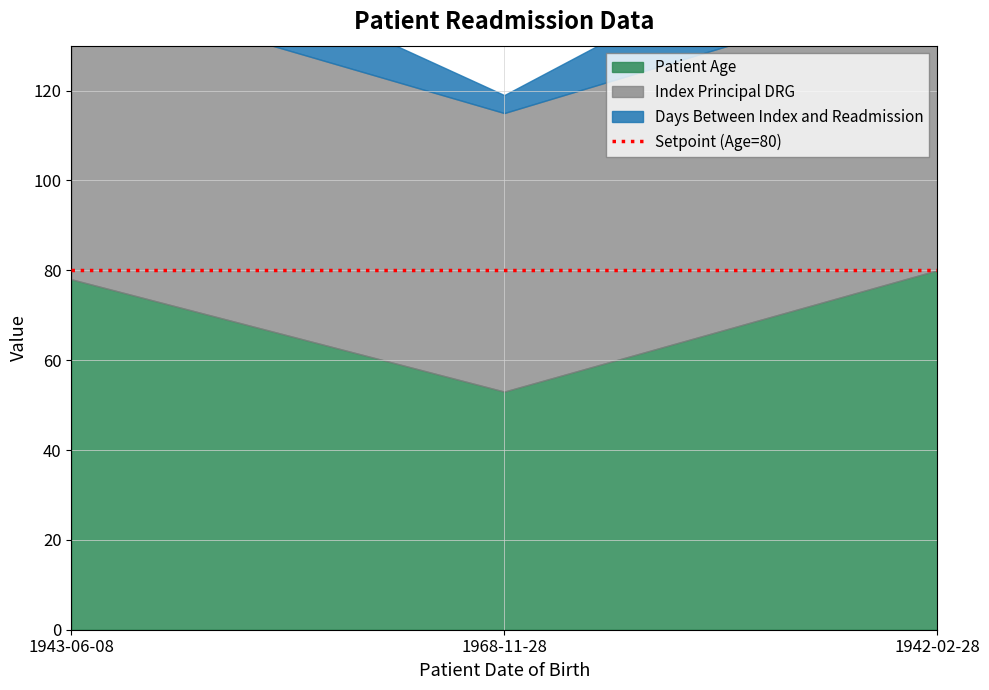

What is the average value of the Index Principal DRG series?

64